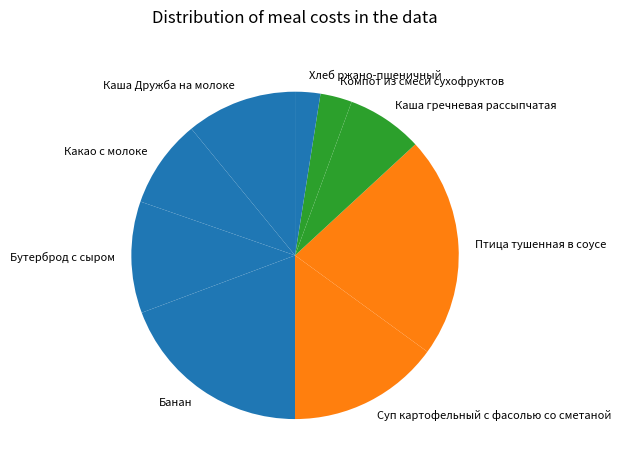

Is it true that Компот из смеси сухофруктов is 3% of the pie?

True